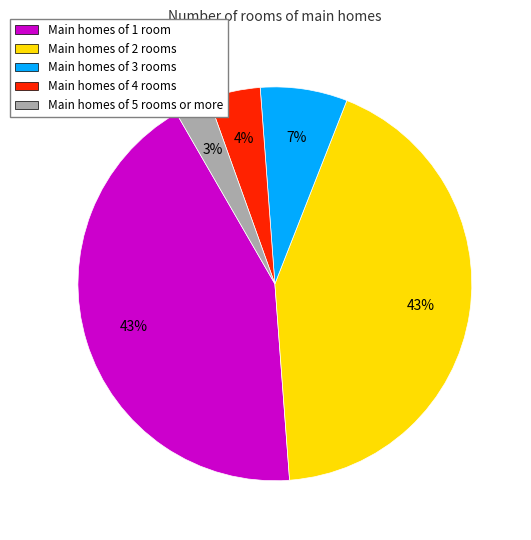

The Main homes of 3 rooms slice represents 15% of the pie. True or false?

False